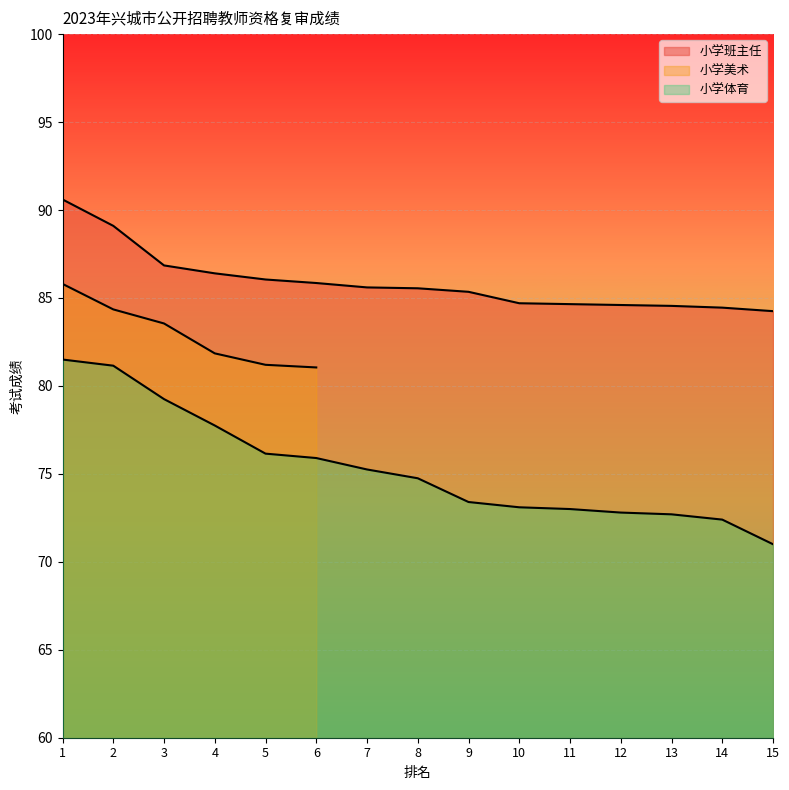

Which series contains the highest Y value?

小学班主任